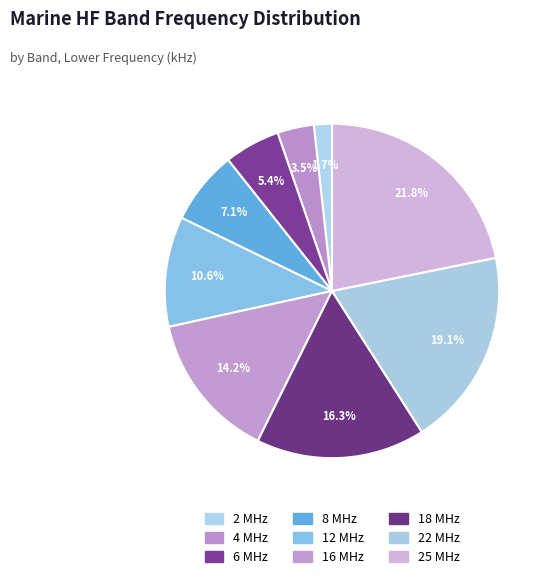

Which category has the smallest portion of the pie?

2 MHz